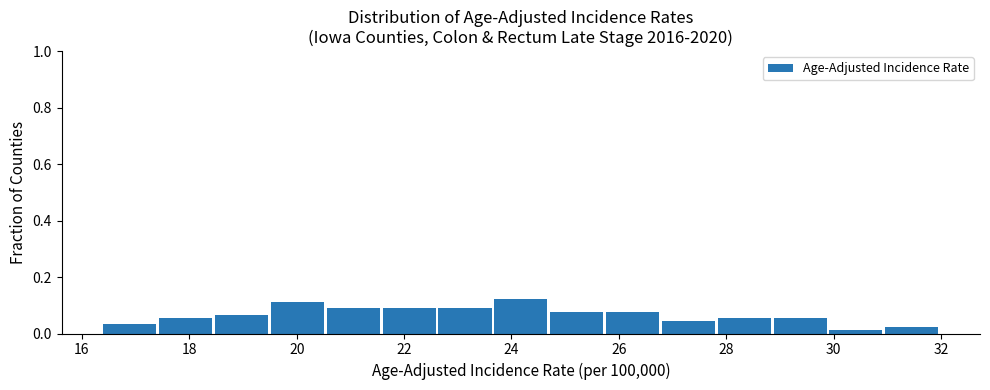

Reading left to right, transcribe this chart: for each bar, give the range it covers on the x-axis and its height. Neither the bar edges nor the heights are printed on the chart, so give them approximately, as read against the axes.

16.40 to 17.44: 0.04
17.44 to 18.48: 0.06
18.48 to 19.52: 0.06
19.52 to 20.56: 0.12
20.56 to 21.60: 0.08
21.60 to 22.64: 0.08
22.64 to 23.68: 0.08
23.68 to 24.72: 0.12
24.72 to 25.76: 0.08
25.76 to 26.80: 0.08
26.80 to 27.84: 0.04
27.84 to 28.88: 0.06
28.88 to 29.92: 0.06
29.92 to 30.96: under 0.02
30.96 to 32.00: 0.02